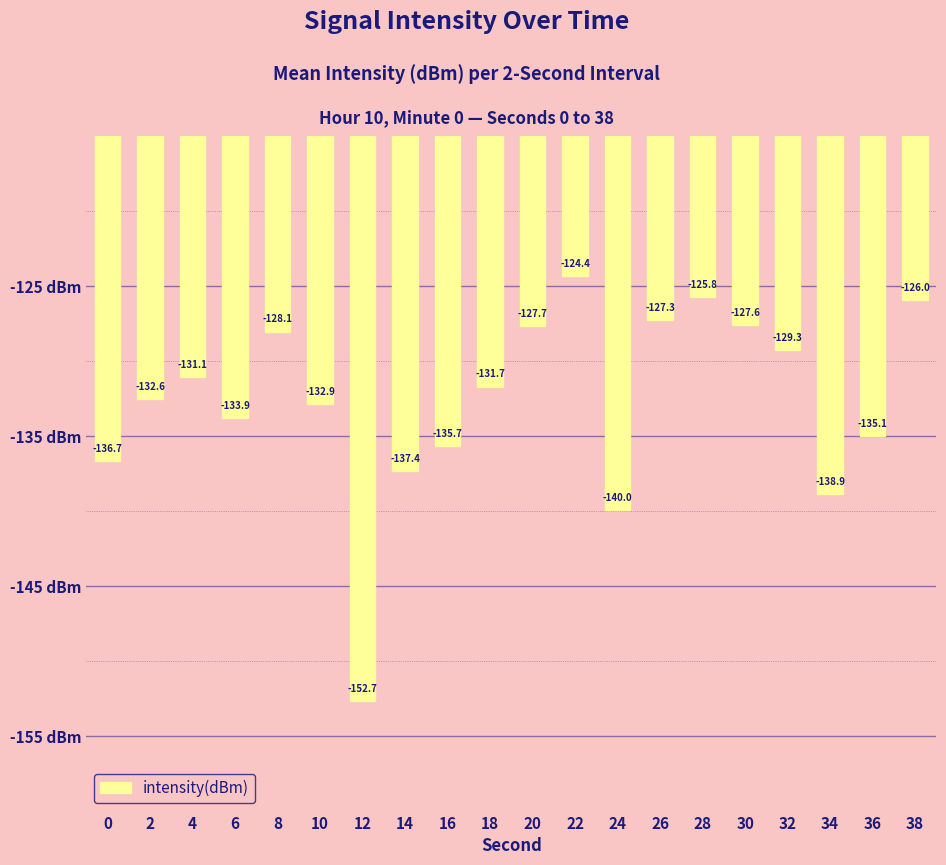

True or false: the data shows -58.5 at 38.

False